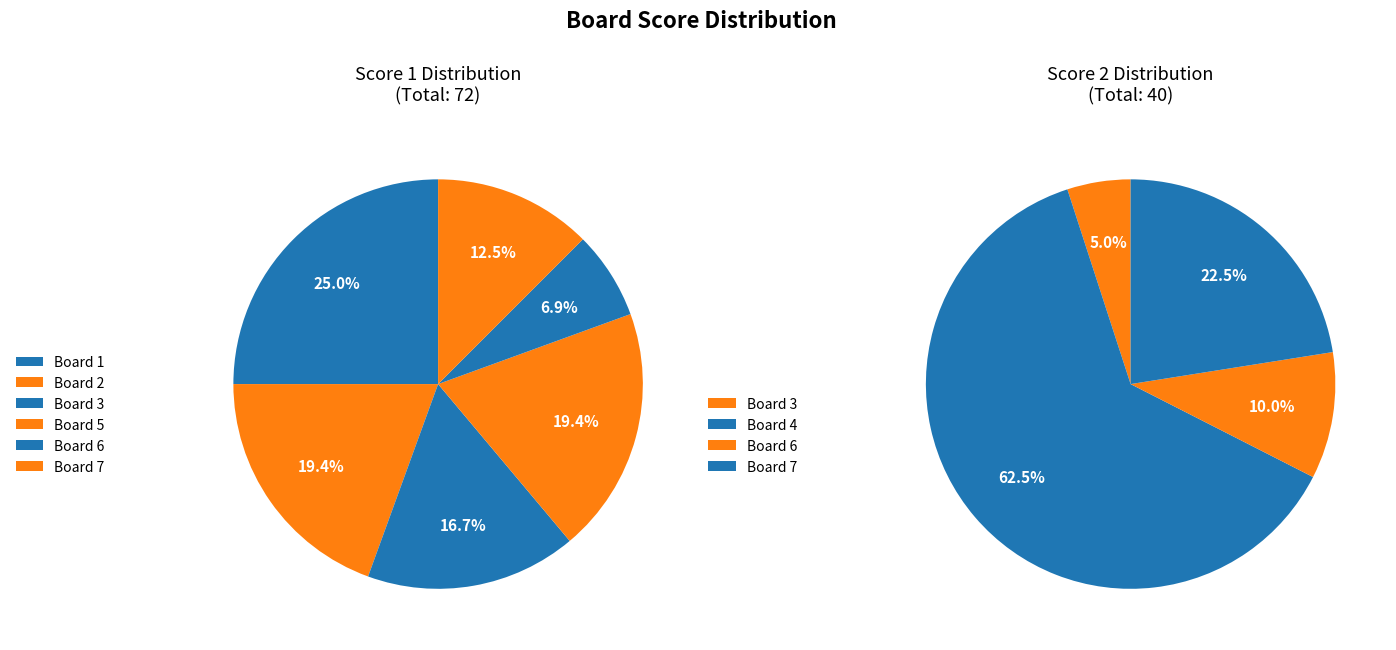

Is it true that Board 4 is 62% of the pie?

True